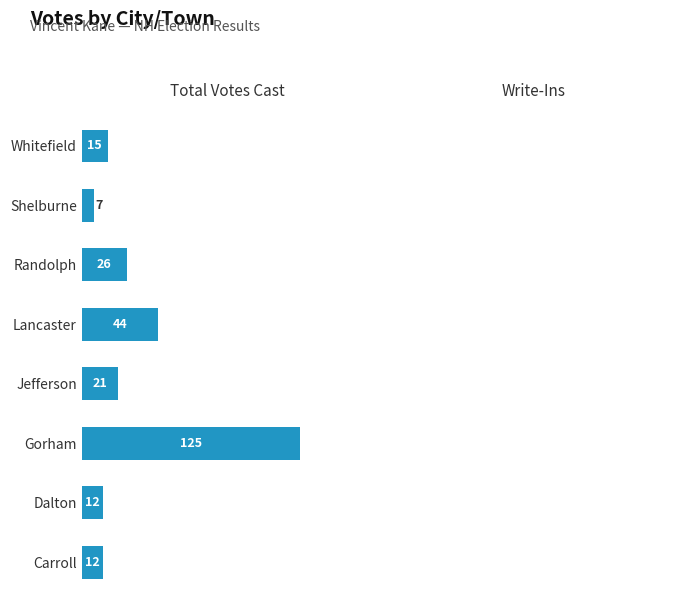

Is it true that the value at Whitefield is 15?

True